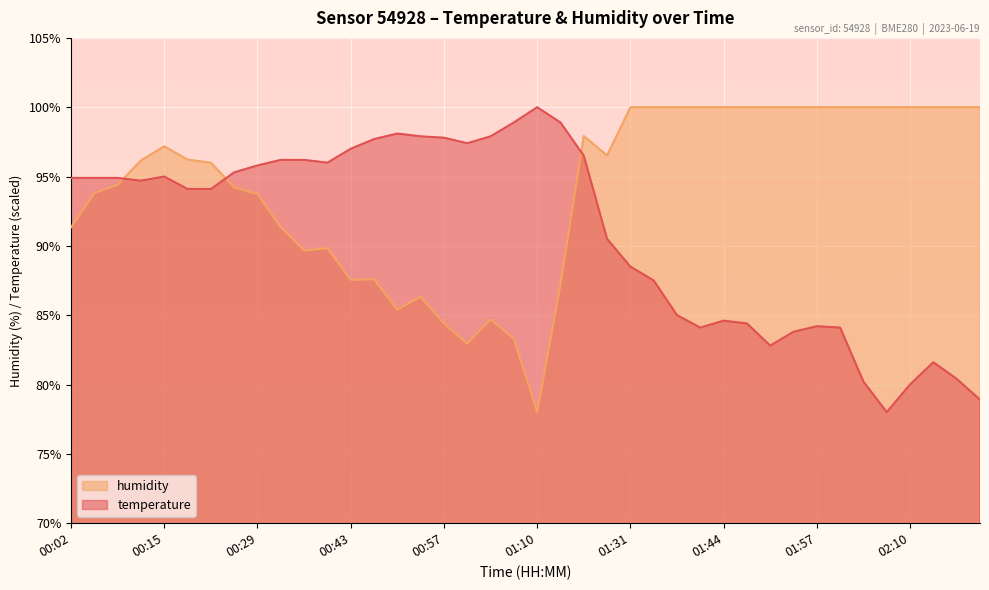

How many categories are shown in the chart?

40